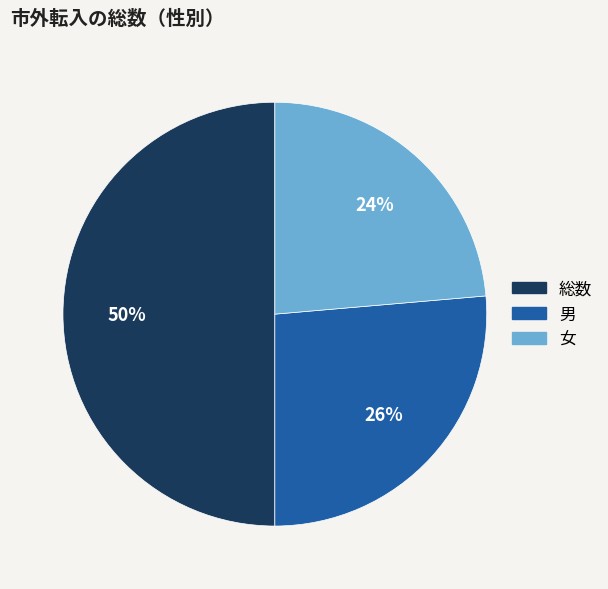

Which category has the biggest portion of the pie?

総数